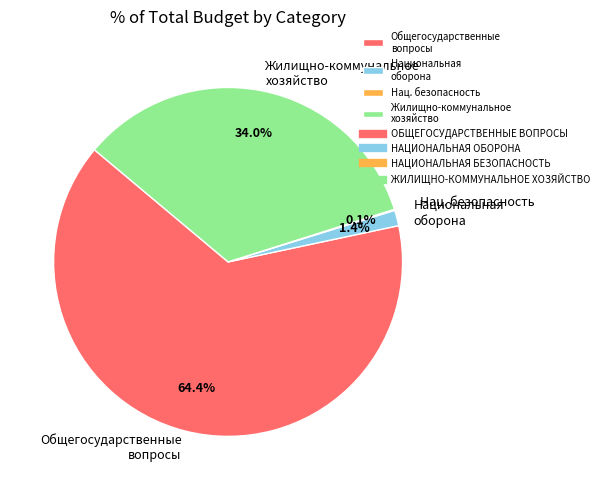

Does any single category account for the majority?

Yes